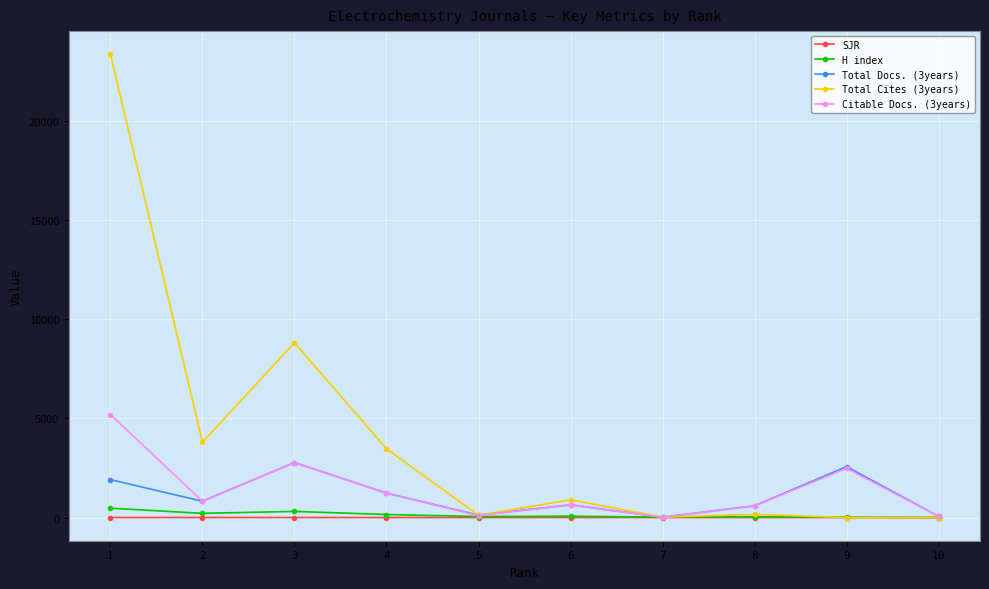

The value of H index at 8 is 44.0. True or false?

True